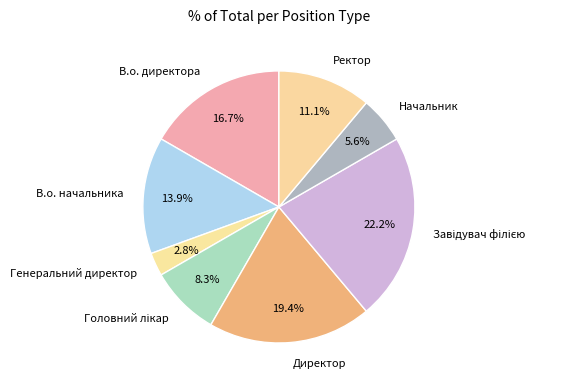

To the nearest percent, what is the difference between the largest and smallest slice percentages?

19%